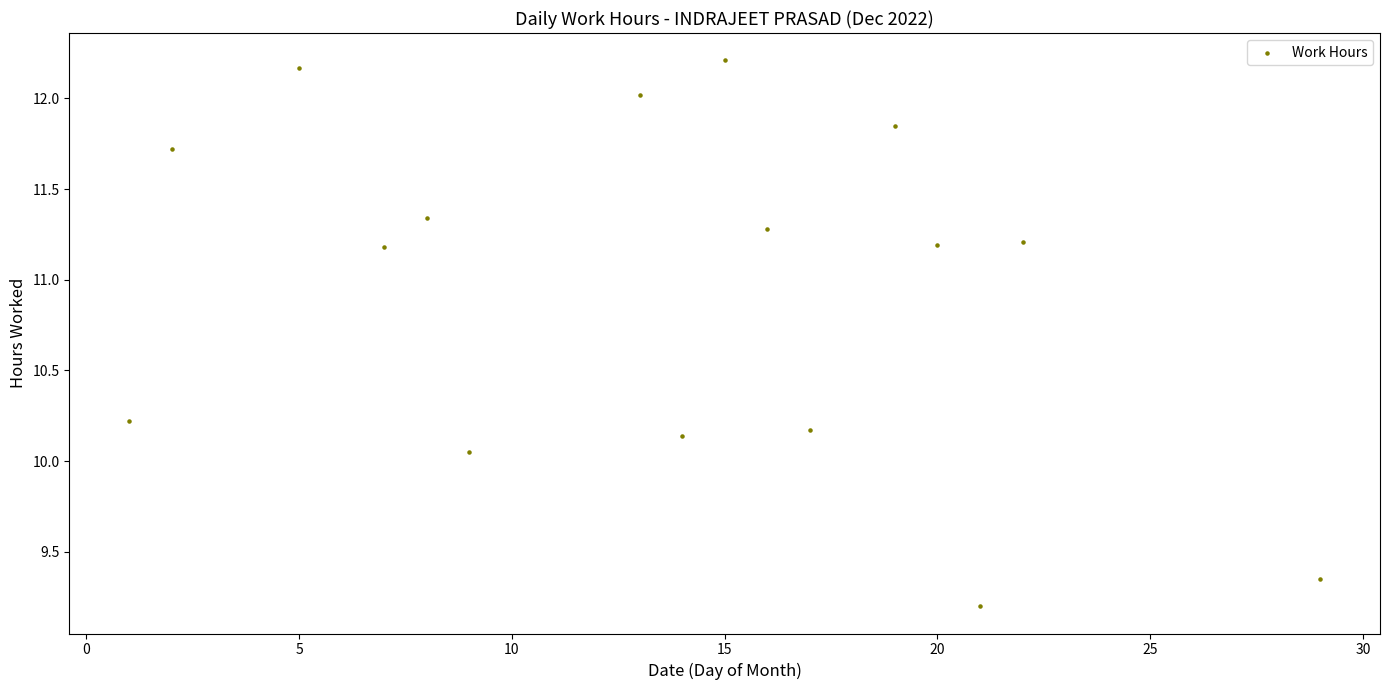

What is the range of Y values (max minus min)?

3.0